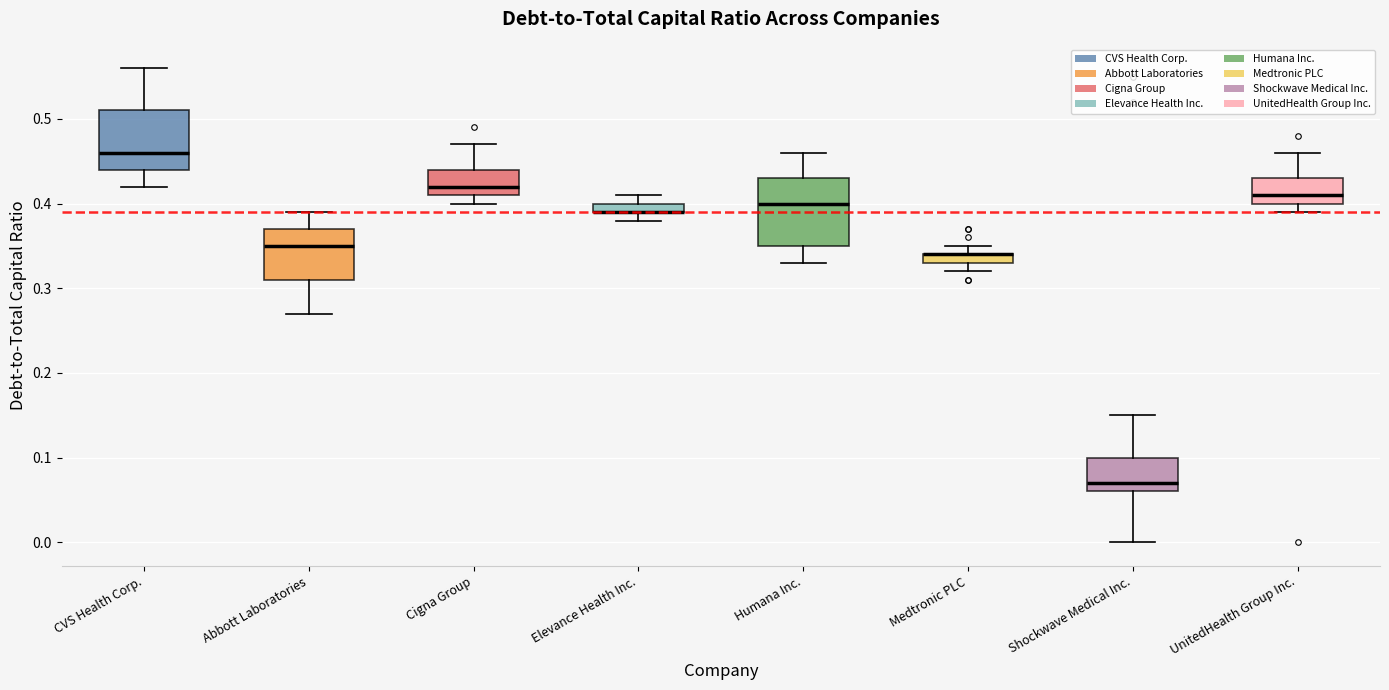

Comparing the boxes themselves (not the whiskers), which one is the tallest?

Humana Inc.